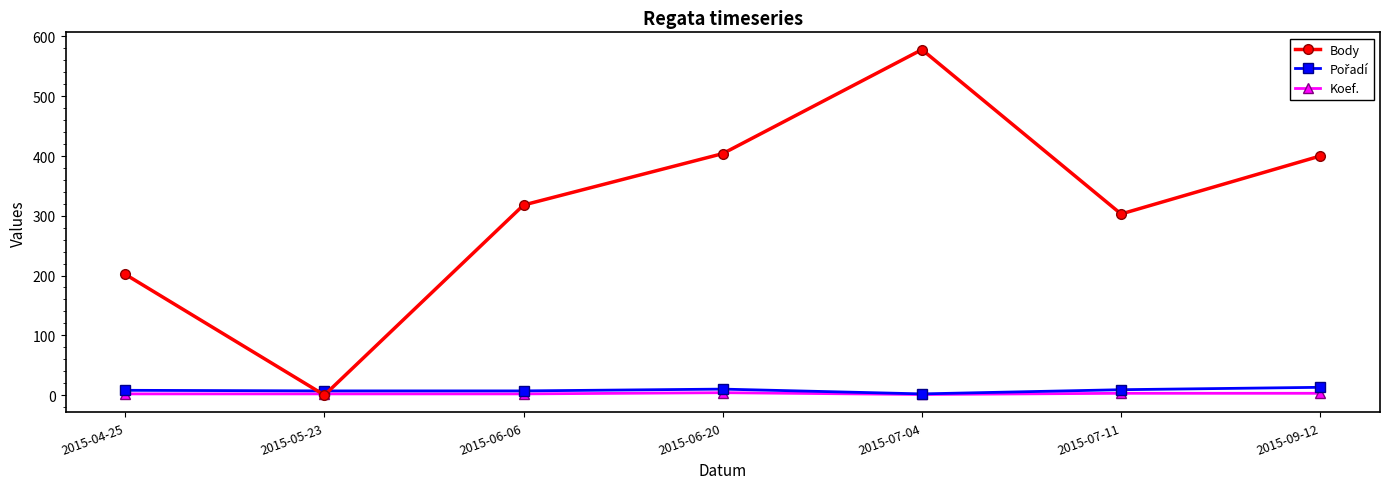

Count the number of data series in this chart.

3